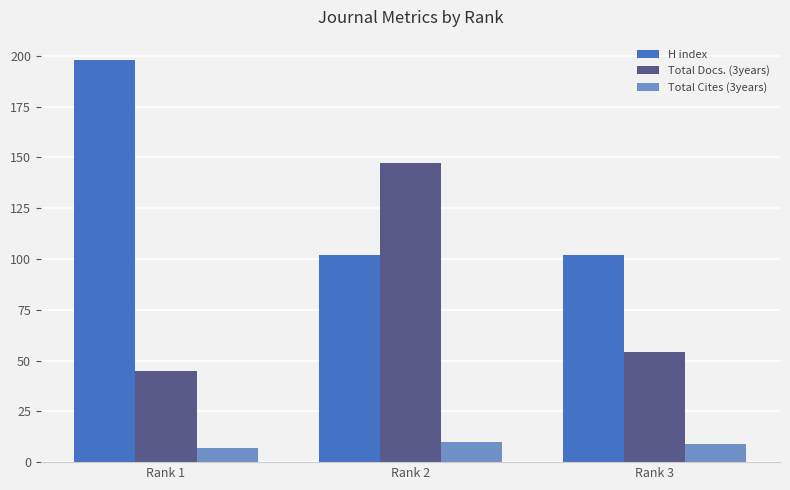

At which label is Total Docs. (3years) closest to 96?

Rank 3